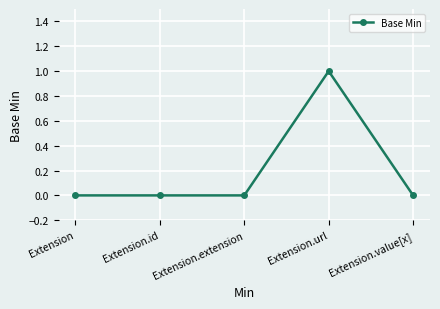

True or false: there are more than 0 points higher than both neighbors.

True